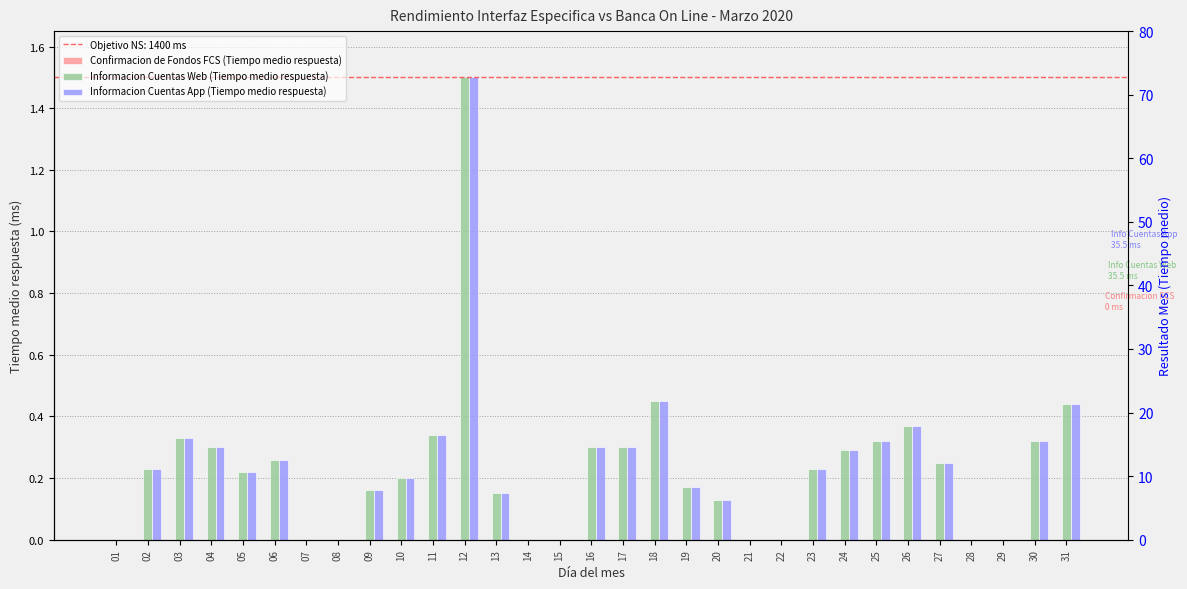

Which series has the largest total across all categories?

Informacion Cuentas Web (Tiempo medio respuesta)